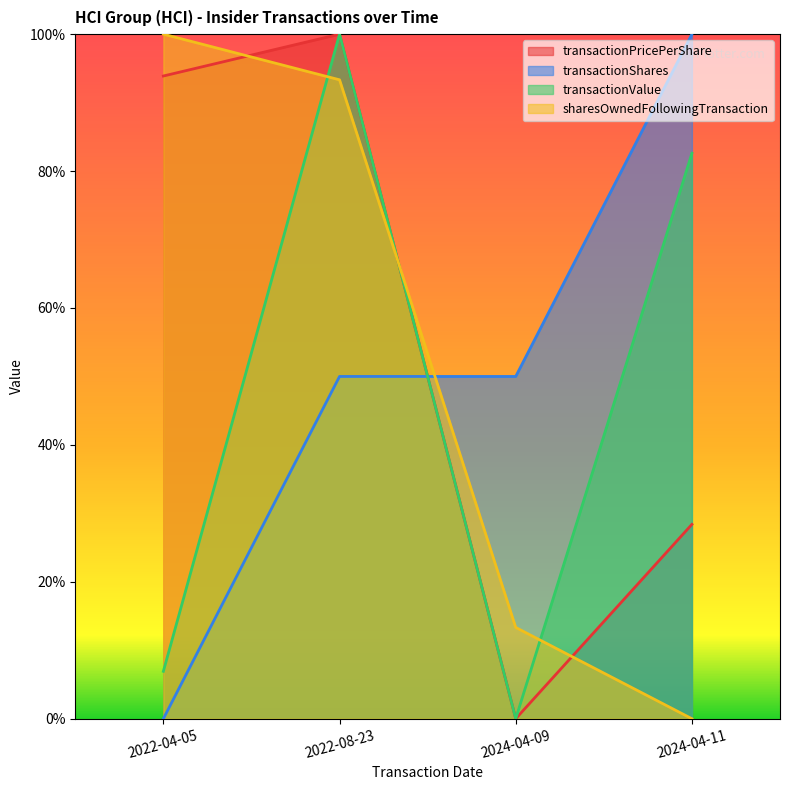

Where do transactionValue and transactionShares first cross each other?

2022-08-23 and 2024-04-09